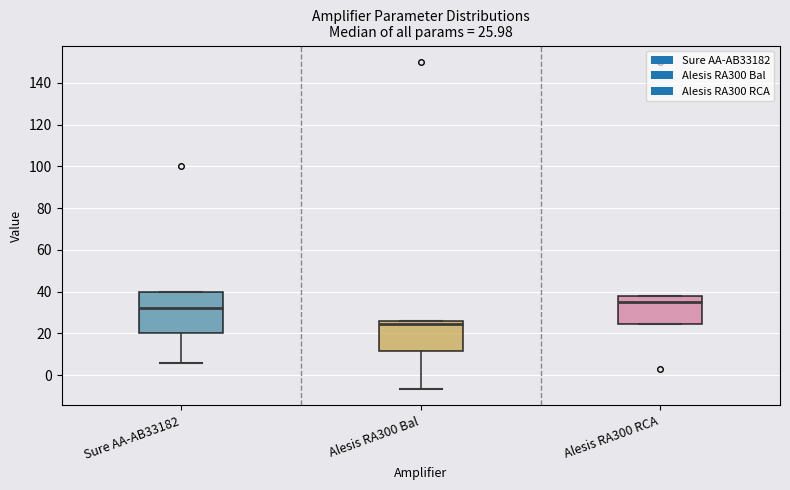

Which box has the highest median line?

Alesis RA300 RCA